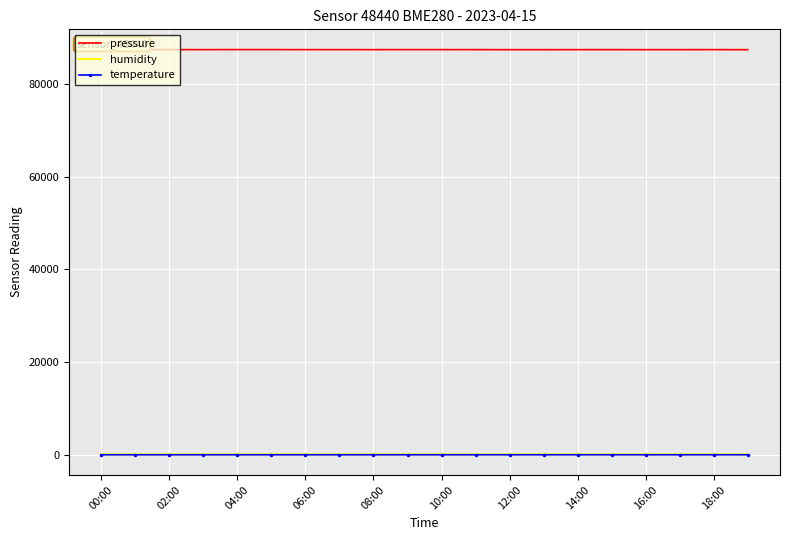

What is the maximum value shown in the chart?

87383.2